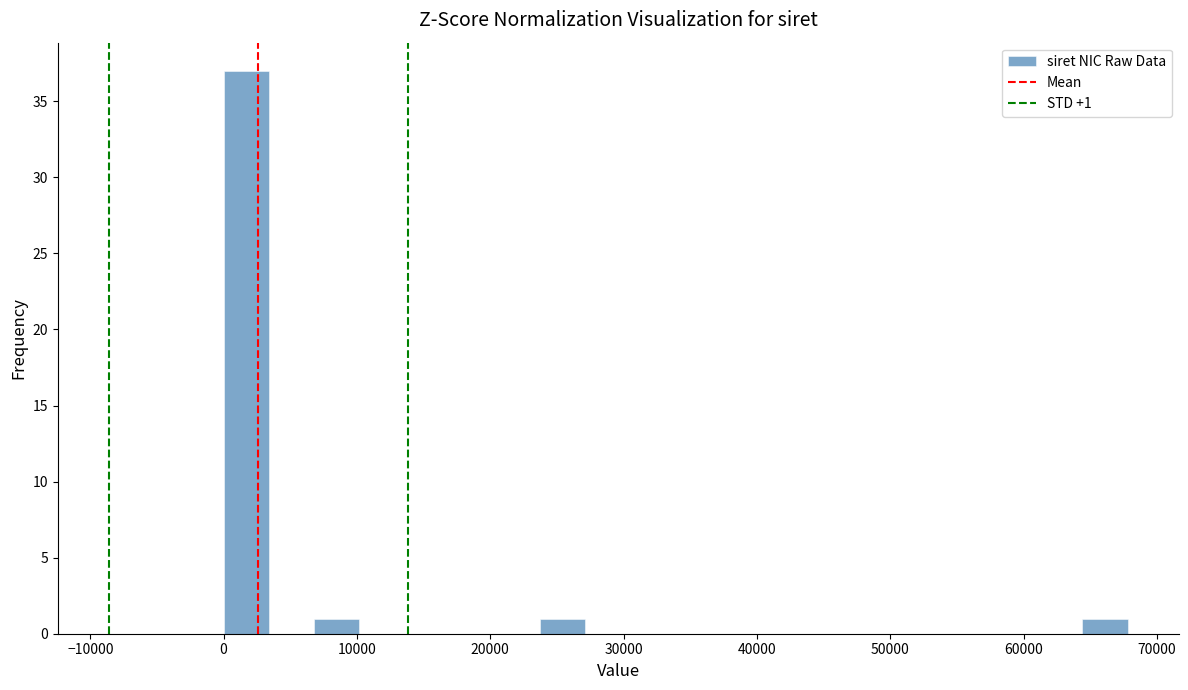

Around what value on the x-axis is the tallest bar? Give the approximate position of its centre, as read against the axis.

2000